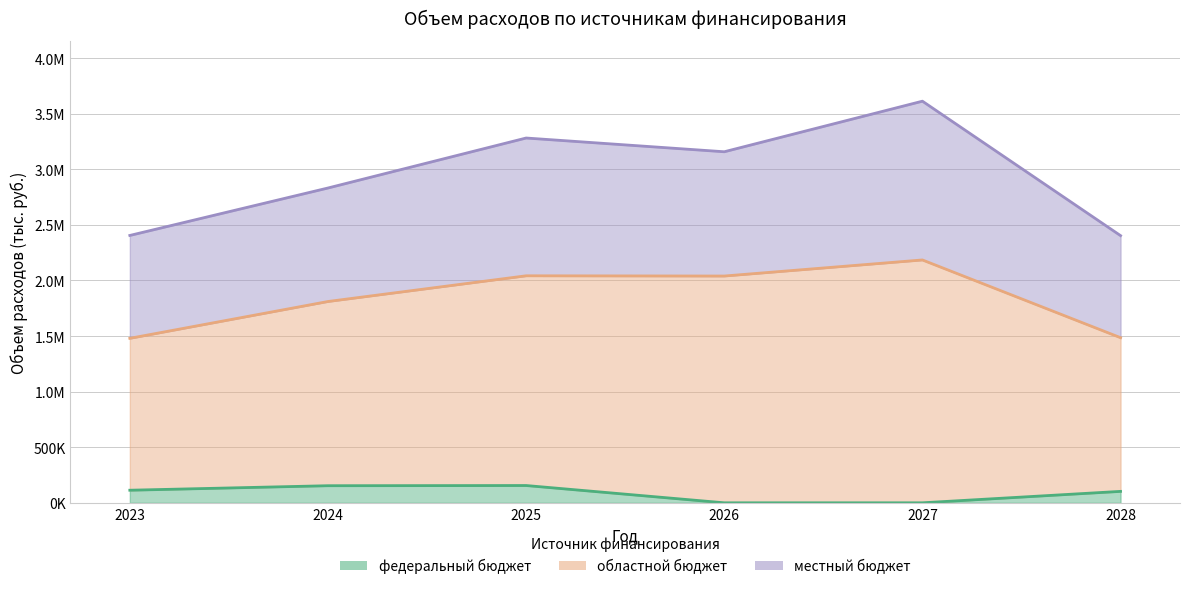

At how many categories does at least one series exceed 416964?

6